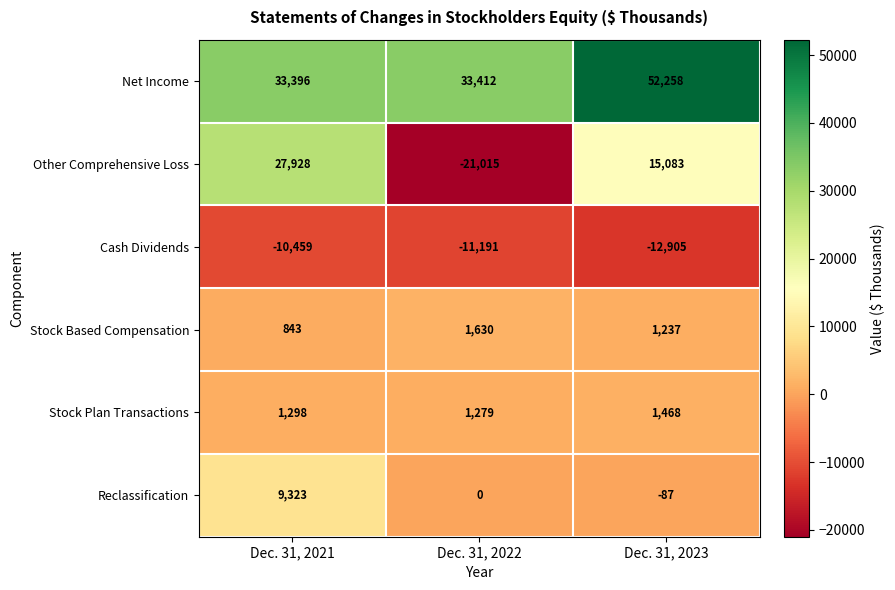

Rank the series by their maximum value, from highest to lowest.

Net Income, Other Comprehensive Loss, Reclassification, Stock Based Compensation, Stock Plan Transactions, Cash Dividends